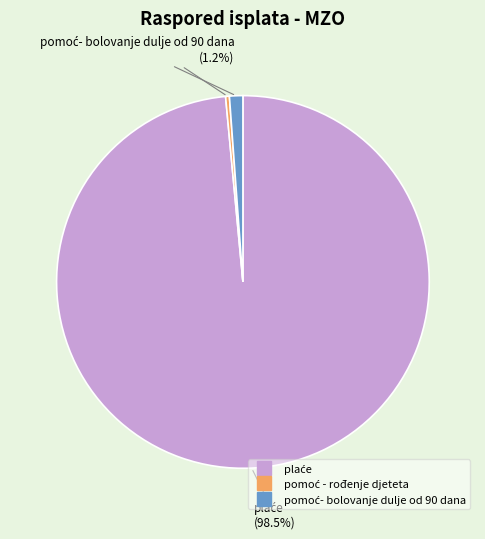

Count the number of slices in the pie.

3